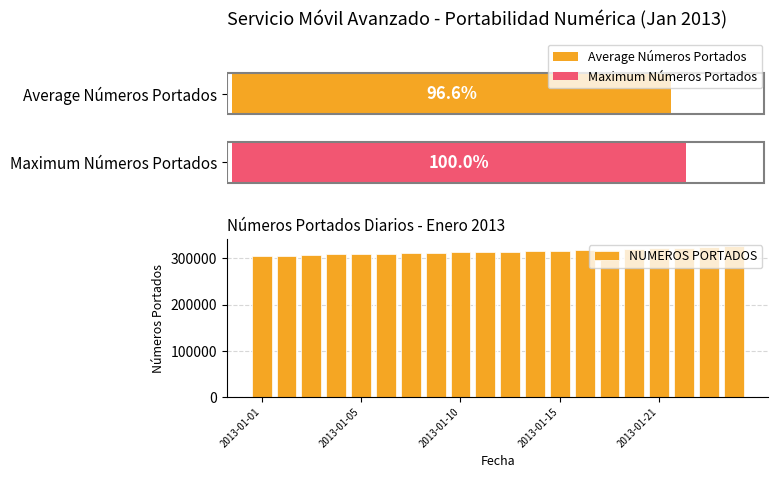

What is the sum of all NUMEROS PORTADOS values?

6302326